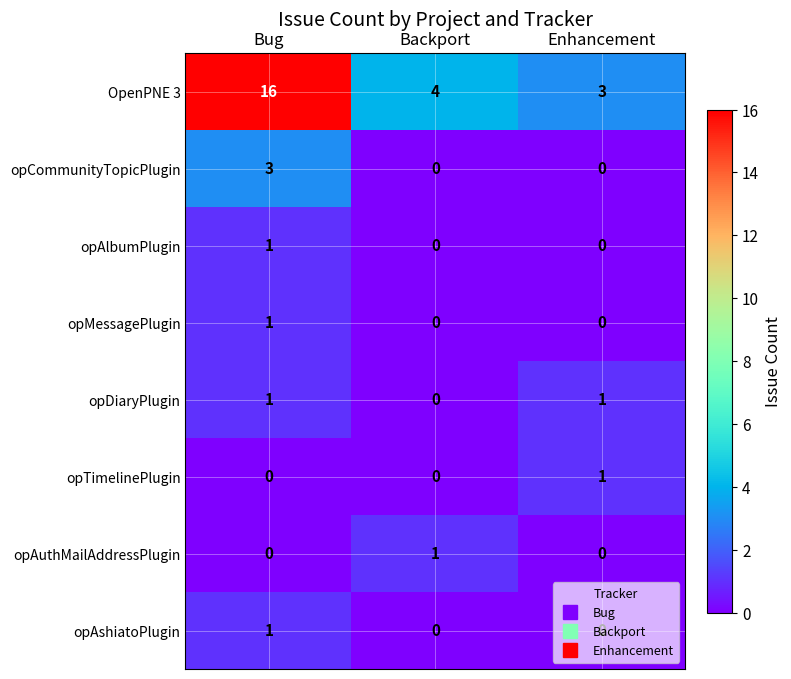

What is the greatest value displayed?

16